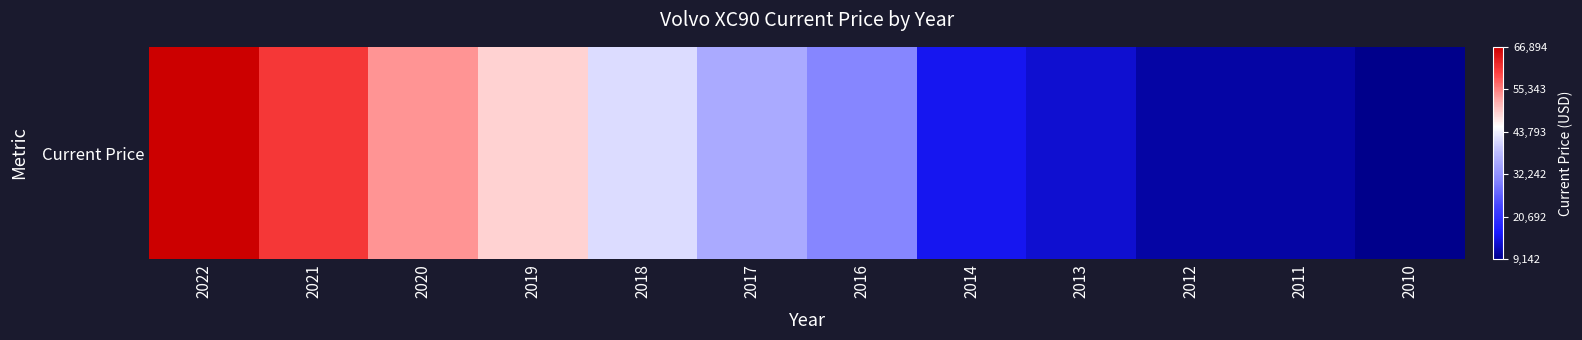

Rank the categories by value from highest to lowest.

2022, 2021, 2020, 2019, 2018, 2017, 2016, 2014, 2013, 2011, 2012, 2010